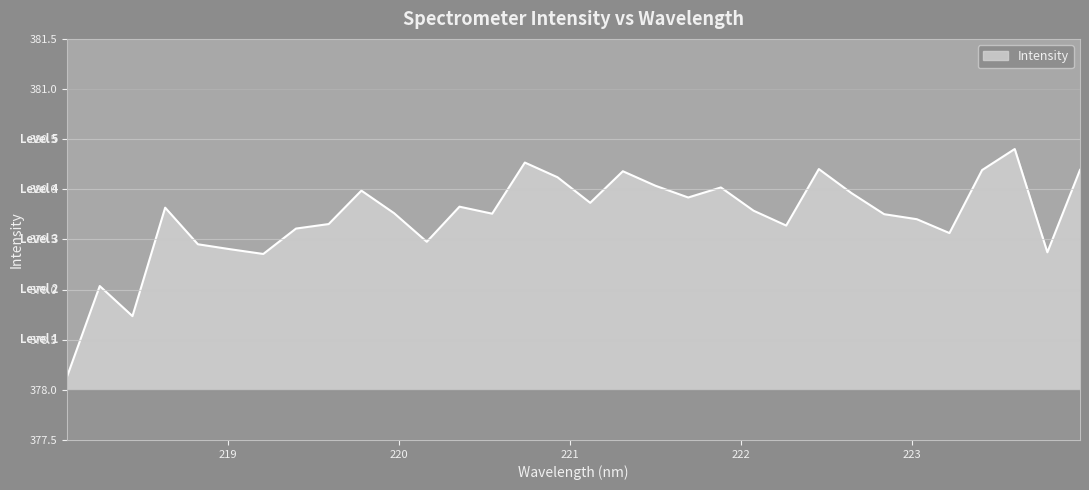

What is the smallest value displayed?

378.1